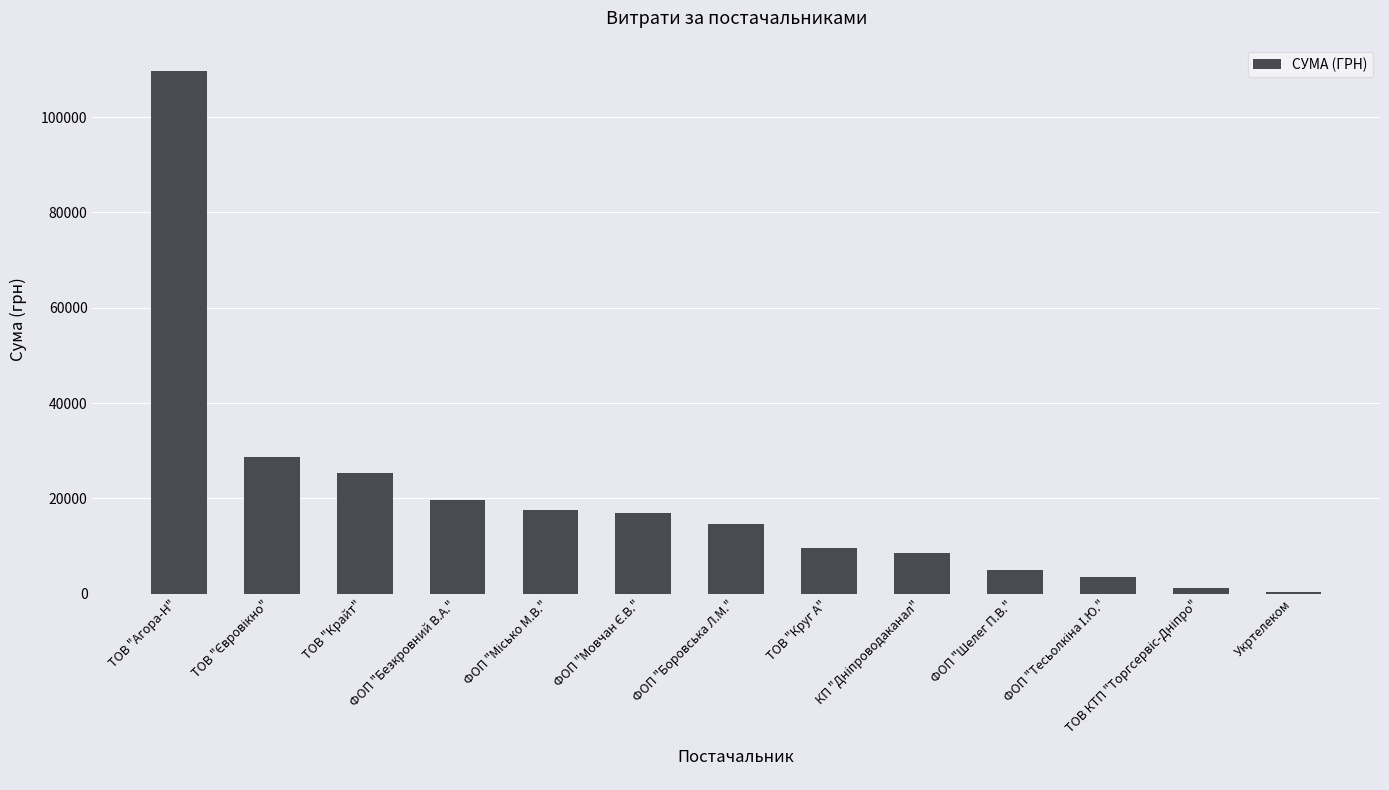

What is the difference between the maximum and minimum values?

109257.8